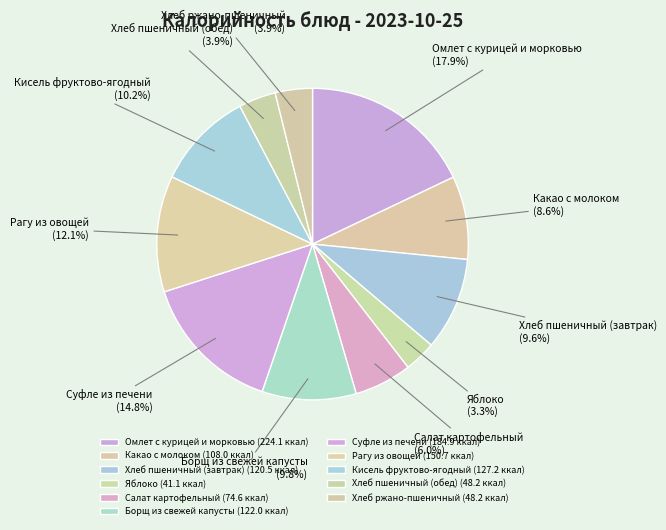

What percentage is NOT represented by Какао с молоком?

91.4%